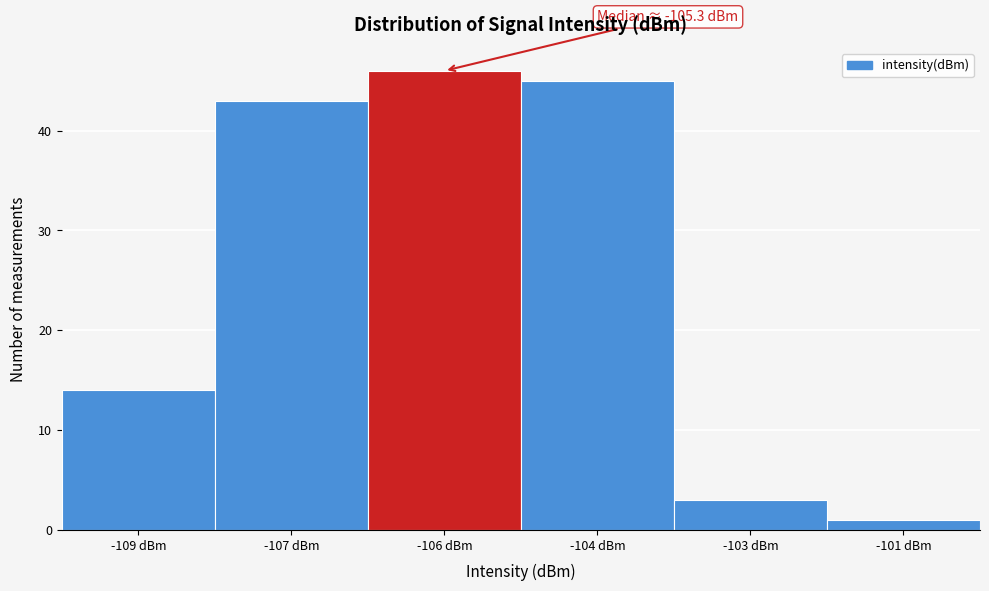

Reading left to right, transcribe all the data shown in this chart.

-109 dBm=14	-107 dBm=43	-106 dBm=46	-104 dBm=45	-103 dBm=3	-101 dBm=1